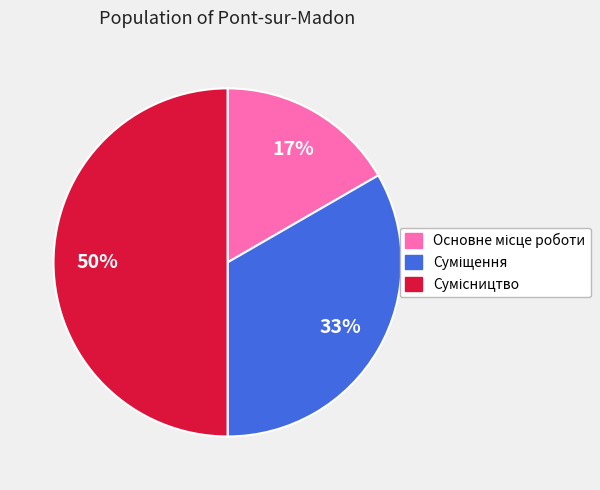

To the nearest percent, what is the average slice percentage?

33%